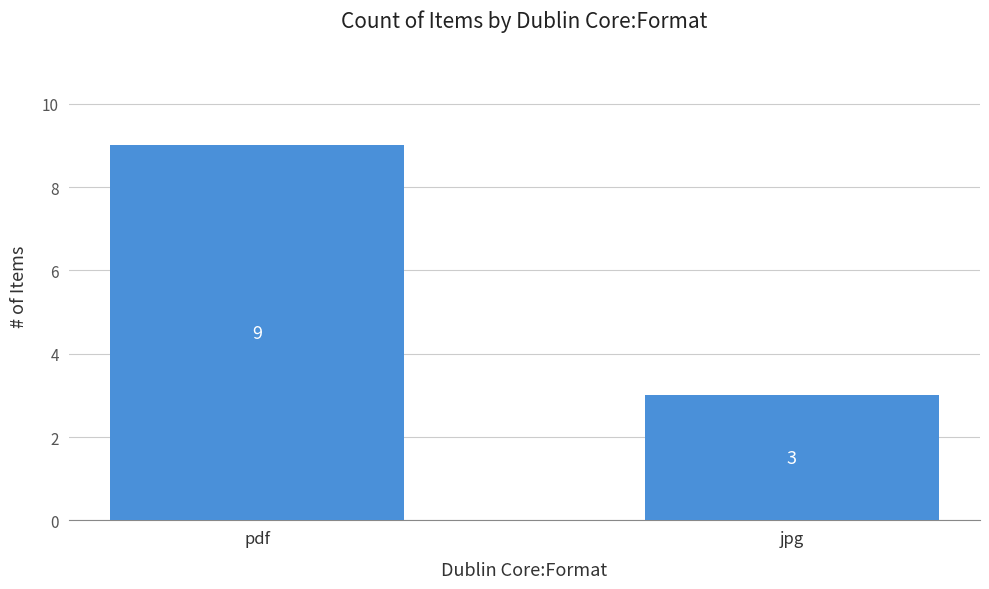

Reading left to right, transcribe all the data shown in this chart.

9	3